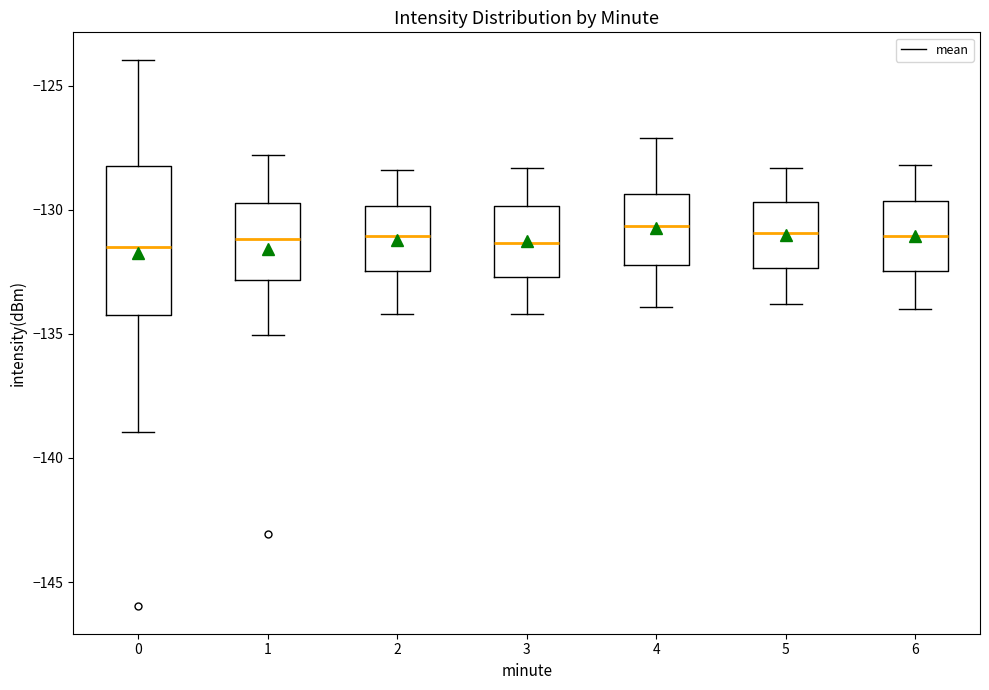

Reading left to right, read every box against the y-axis: the position of its median line, the range the box covers, and the ends of its whiskers. The values are not printed on the chart, so give them approximately, as read against the axis.

0: median -131.5, box -134.0 to -128.0, whiskers -139.0 to -124.0
1: median -131.0, box -133.0 to -129.5, whiskers -135.0 to -128.0
2: median -131.0, box -132.5 to -130.0, whiskers -134.0 to -128.5
3: median -131.5, box -132.5 to -130.0, whiskers -134.0 to -128.5
4: median -130.5, box -132.0 to -129.5, whiskers -134.0 to -127.0
5: median -131.0, box -132.5 to -129.5, whiskers -134.0 to -128.5
6: median -131.0, box -132.5 to -129.5, whiskers -134.0 to -128.0